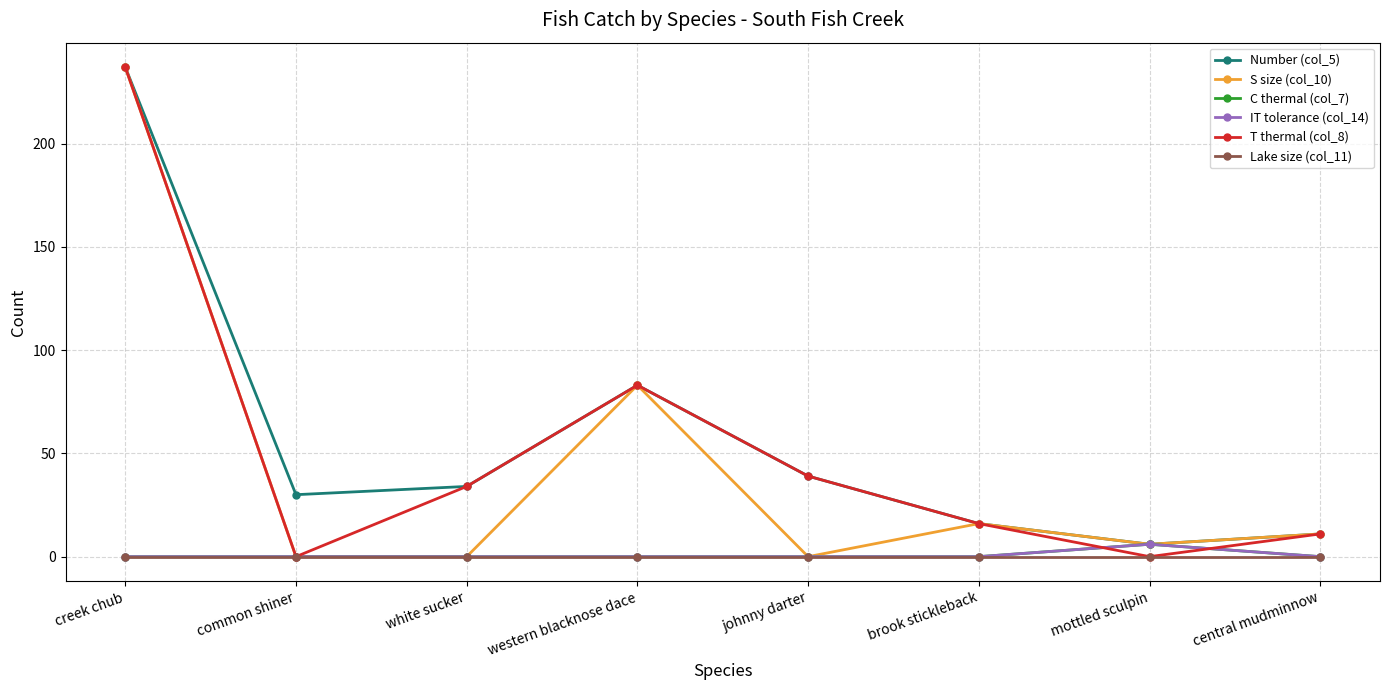

Does the chart have visible grid lines?

Yes